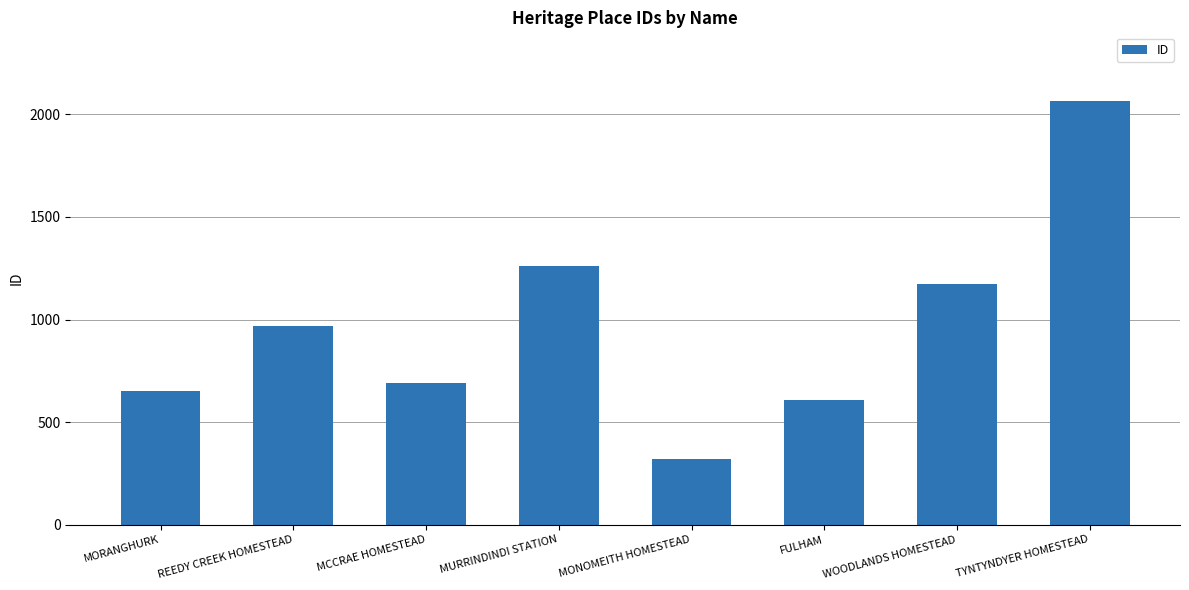

Between REEDY CREEK HOMESTEAD and MORANGHURK, which is larger?

REEDY CREEK HOMESTEAD